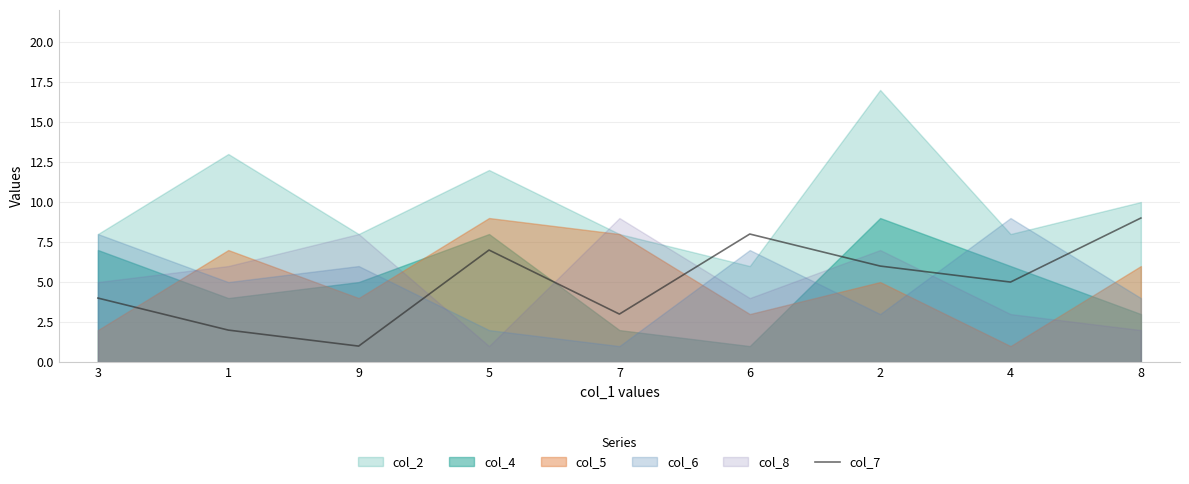

Rank the categories by col_7 value from highest to lowest.

8, 6, 5, 2, 4, 3, 7, 1, 9